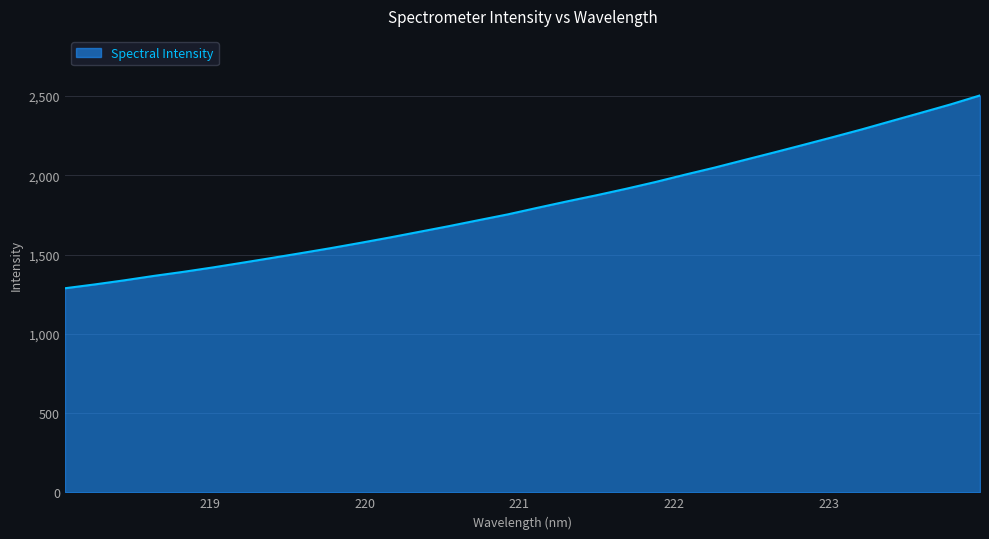

What is the smallest value displayed?

1287.3